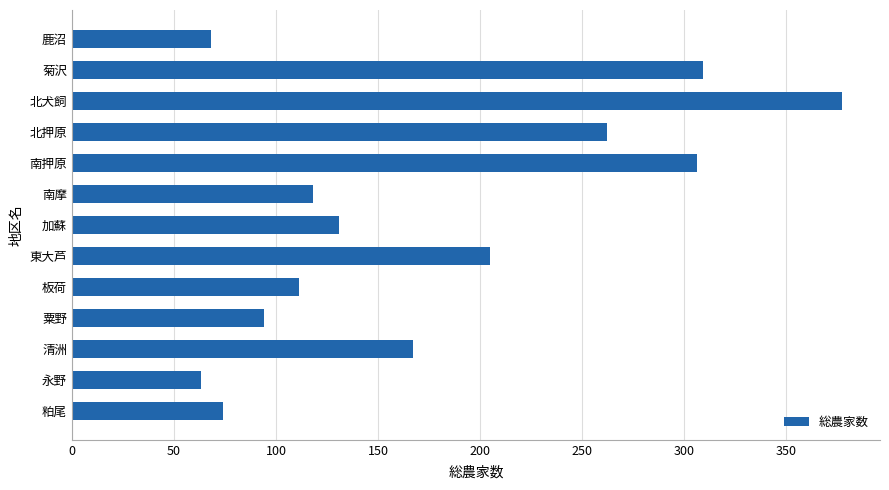

At which category does the chart reach its minimum across all series?

永野